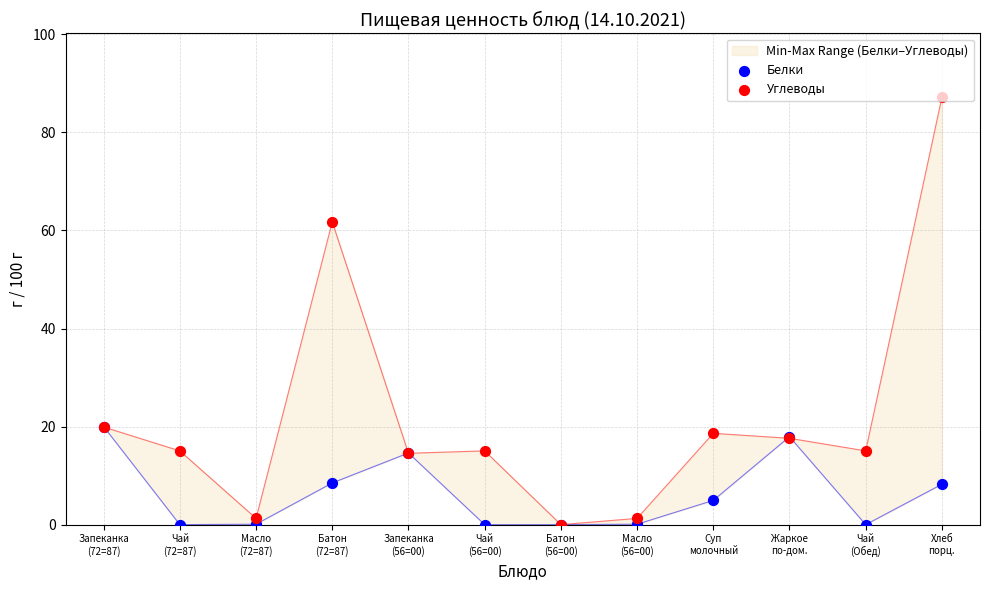

At which category is the sum across all series the highest?

Хлеб
порц.